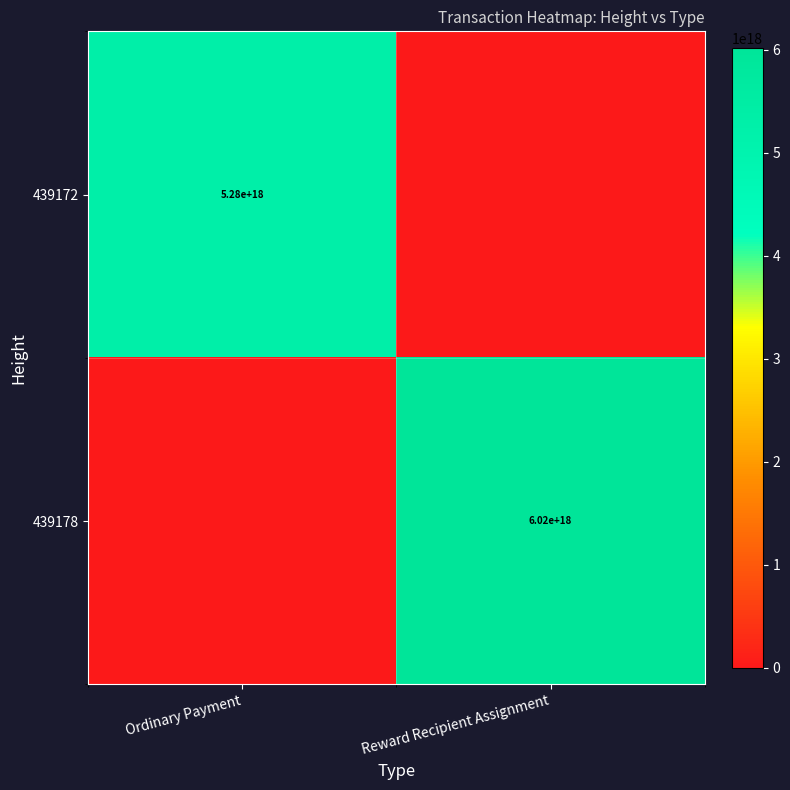

The value of 439172 at Ordinary Payment is 9248815274649010176. True or false?

False